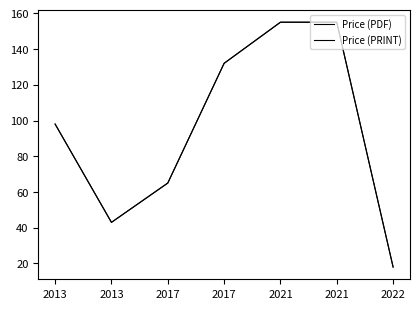

What is the value of the Price (PDF) point at the 7th from the left?

18